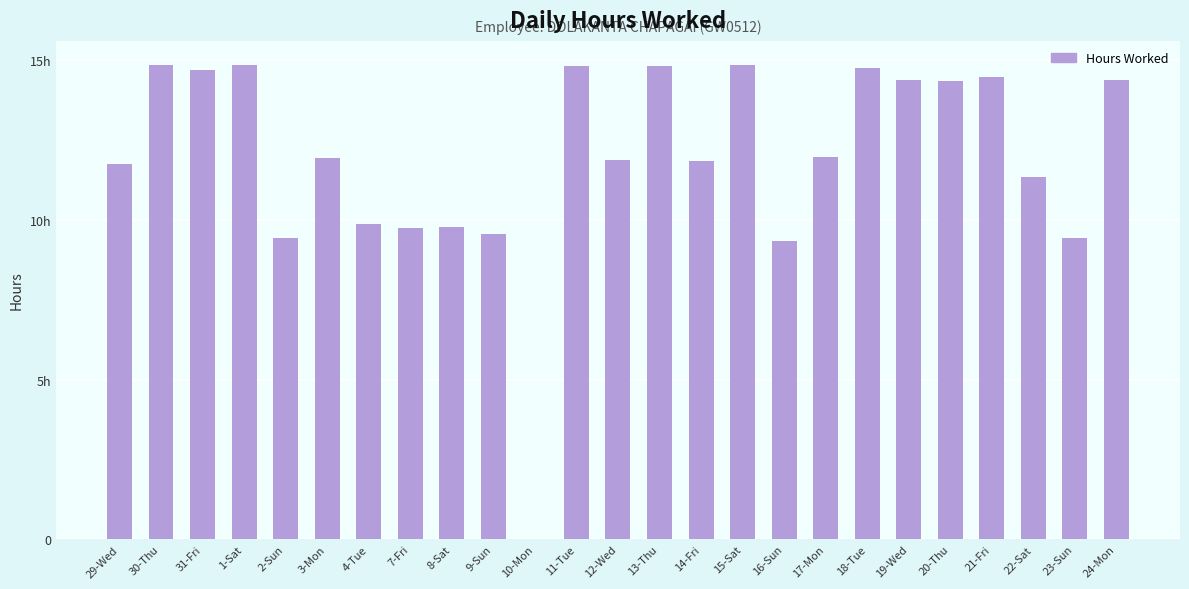

The chart shows a value of 3.5 at 31-Fri. True or false?

False